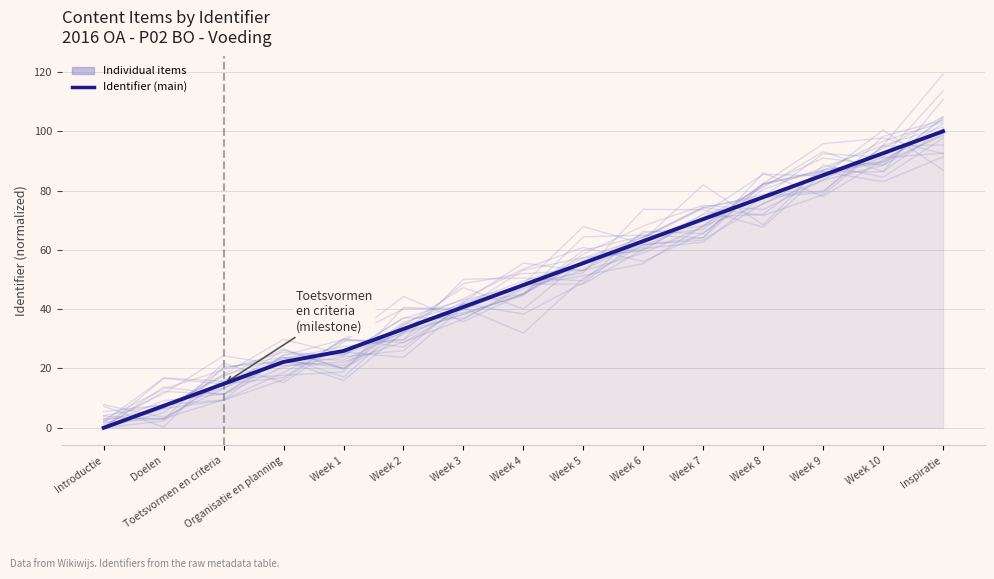

What is the change in value from Week 1 to Week 10?

+66.7